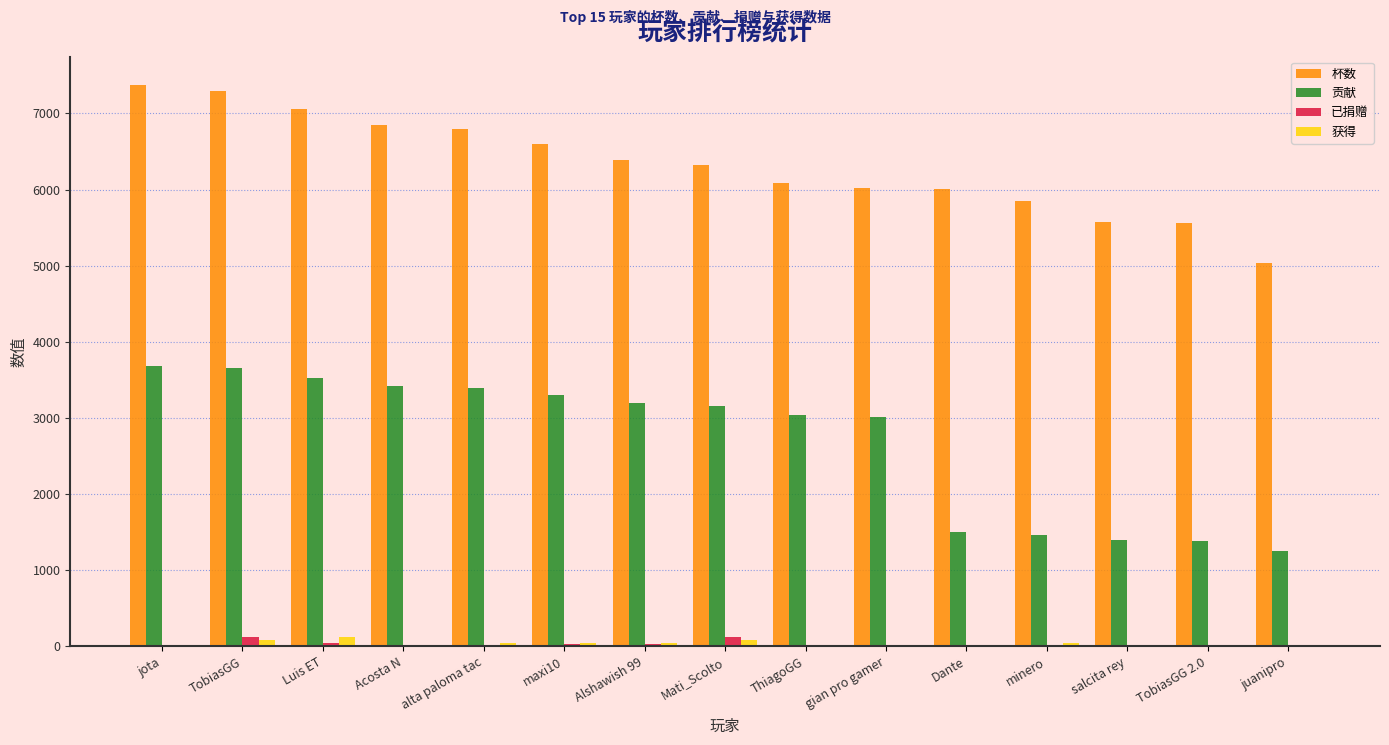

What is the sum of all 获得 values?

461